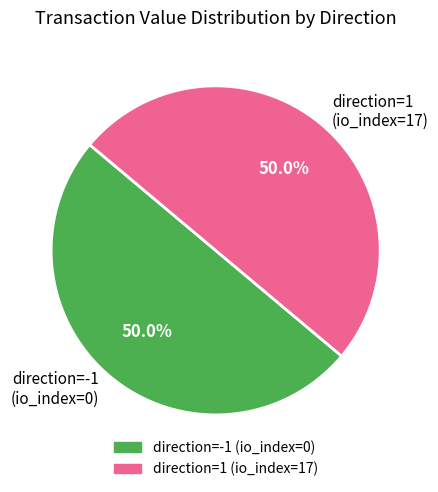

To the nearest percent, what is the difference between the largest and smallest slice percentages?

0%